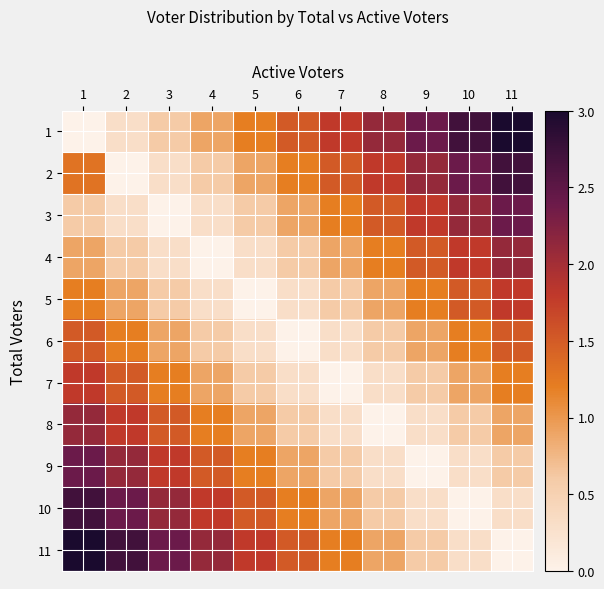

What is the greatest value displayed?

3.0